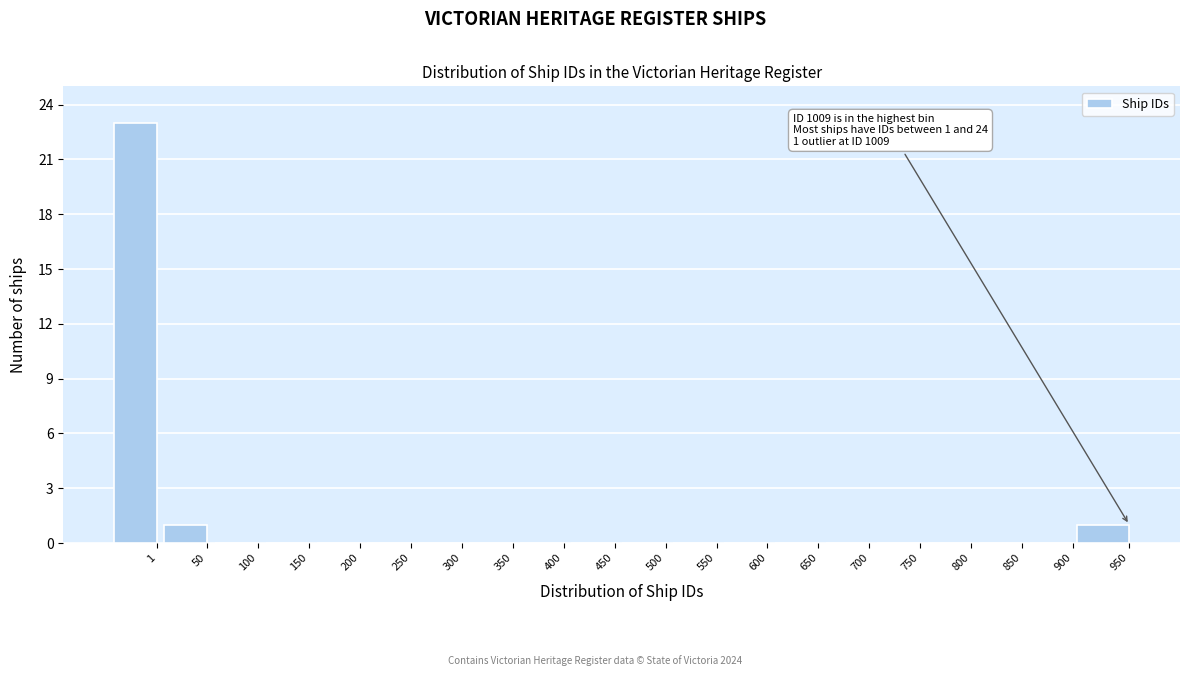

Reading left to right, what are all the values shown in this chart?

1=23	50=1	100=0	150=0	200=0	250=0	300=0	350=0	400=0	450=0	500=0	550=0	600=0	650=0	700=0	750=0	800=0	850=0	900=0	950=1